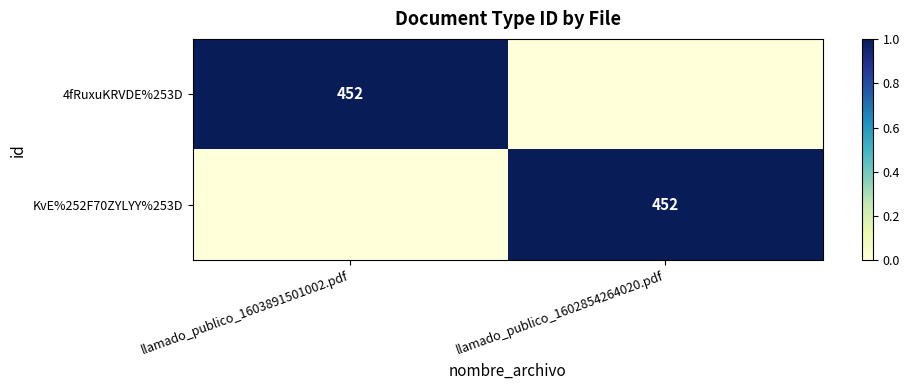

Is it true that 4fRuxuKRVDE%253D equals 2 at llamado_publico_1603891501002.pdf?

False